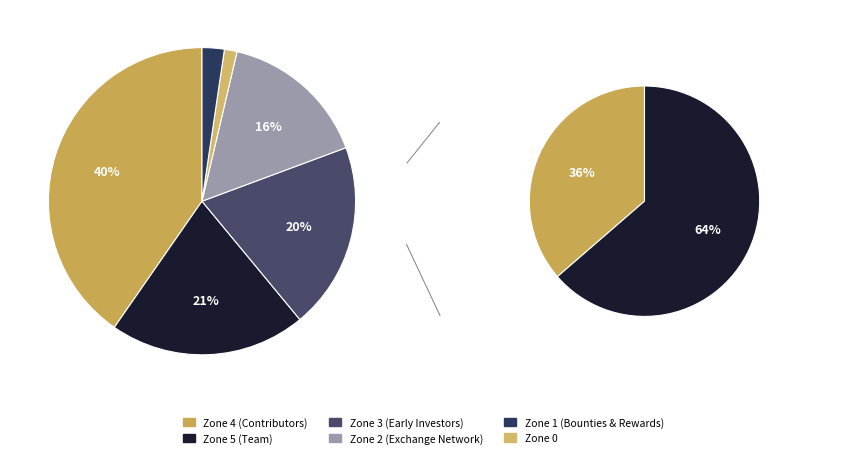

What percentage is the 4 slice, to the nearest percent?

40%